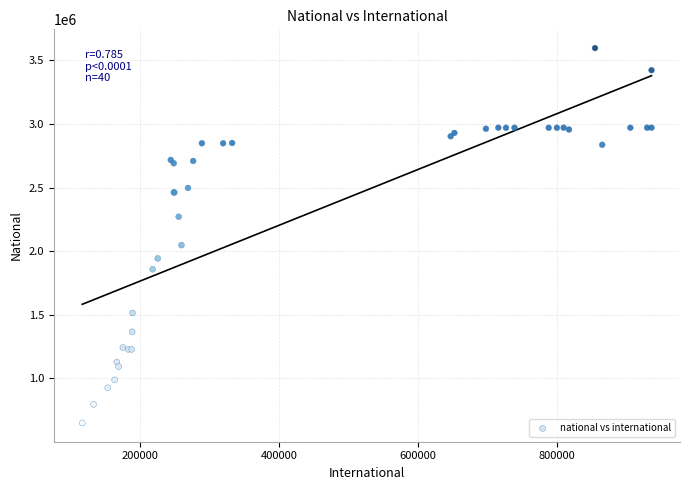

What Y value in the scatter plot is closest to 2122700?

2047005